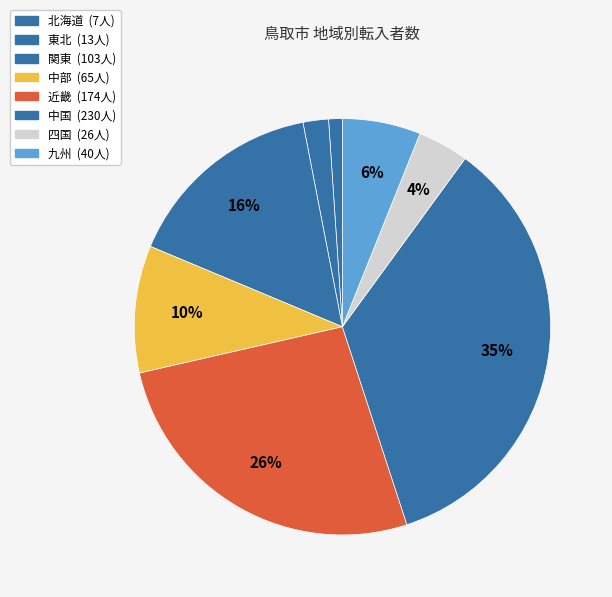

Count the number of slices in the pie.

8